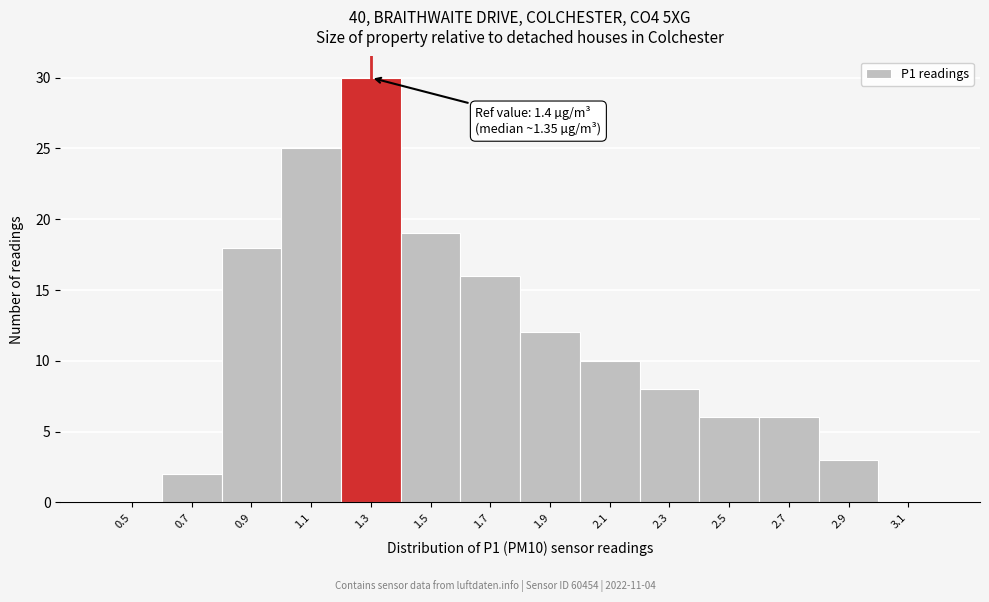

Reading right to left, list all the values displayed in this chart.

3.1=0	2.9=3	2.7=6	2.5=6	2.3=8	2.1=10	1.9=12	1.7=16	1.5=19	1.3=30	1.1=25	0.9=18	0.7=2	0.5=0